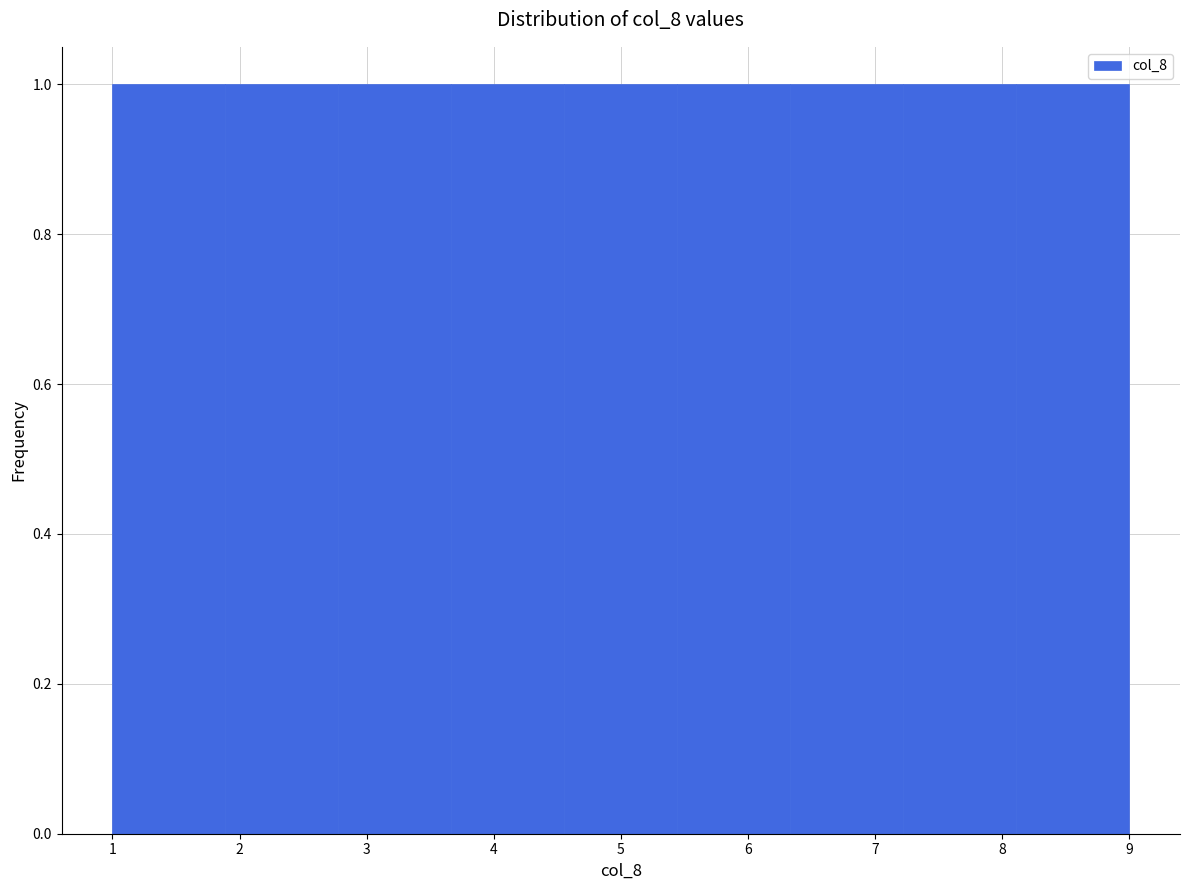

What is the height of the bar covering 3.7 to 4.6 on the x-axis? Neither the bar edges nor the heights are printed on the chart, so give them approximately, as read against the axes.

1